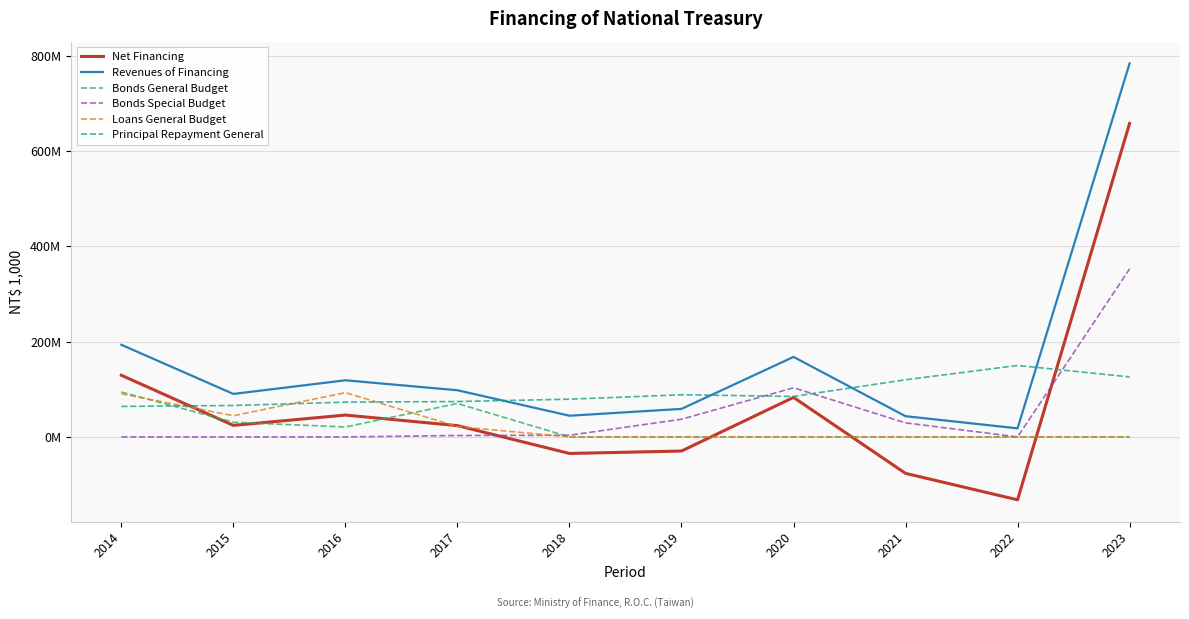

Which series has the widest spread of values?

Net Financing